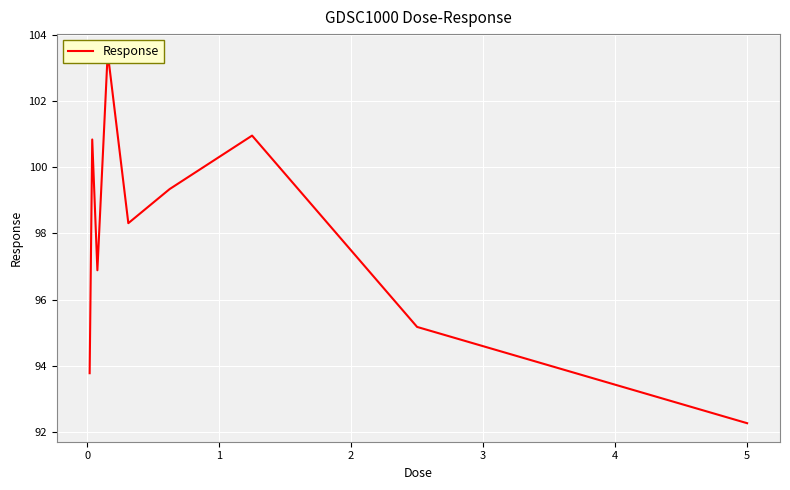

Reading right to left, extract all data points from this chart.

92.3	95.2	101.0	99.3	98.3	103.5	96.9	100.8	93.8